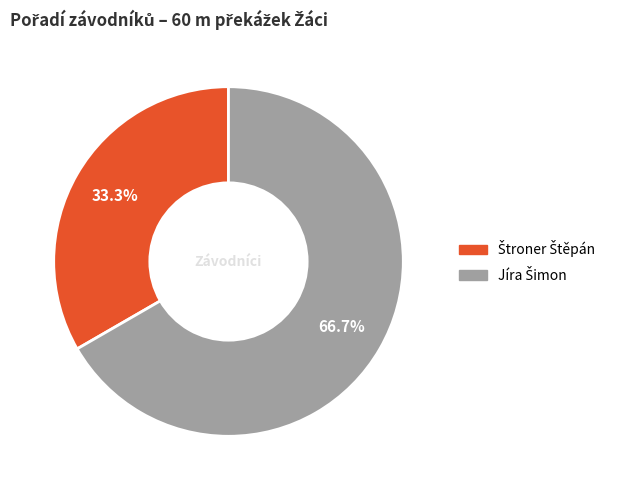

How many slices are in this pie chart?

2